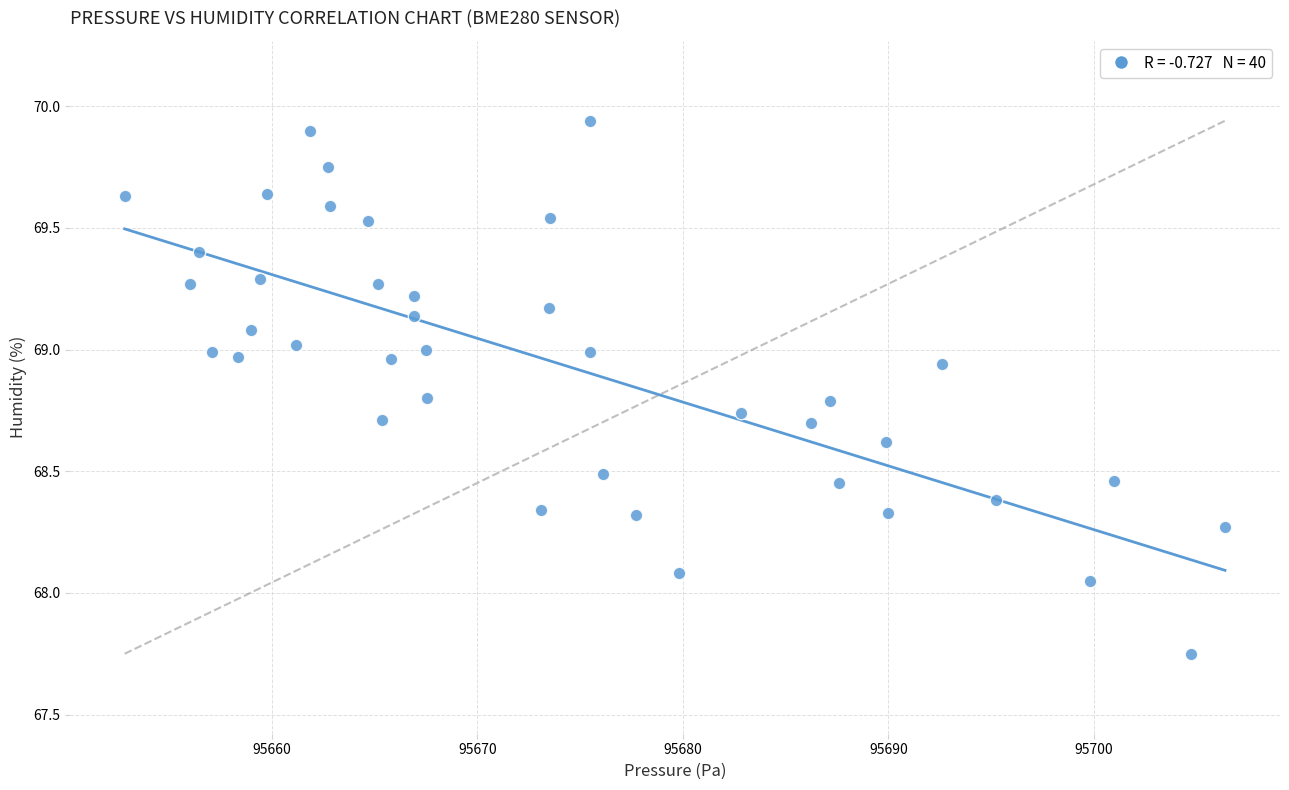

What is the range of Y values (max minus min)?

2.2